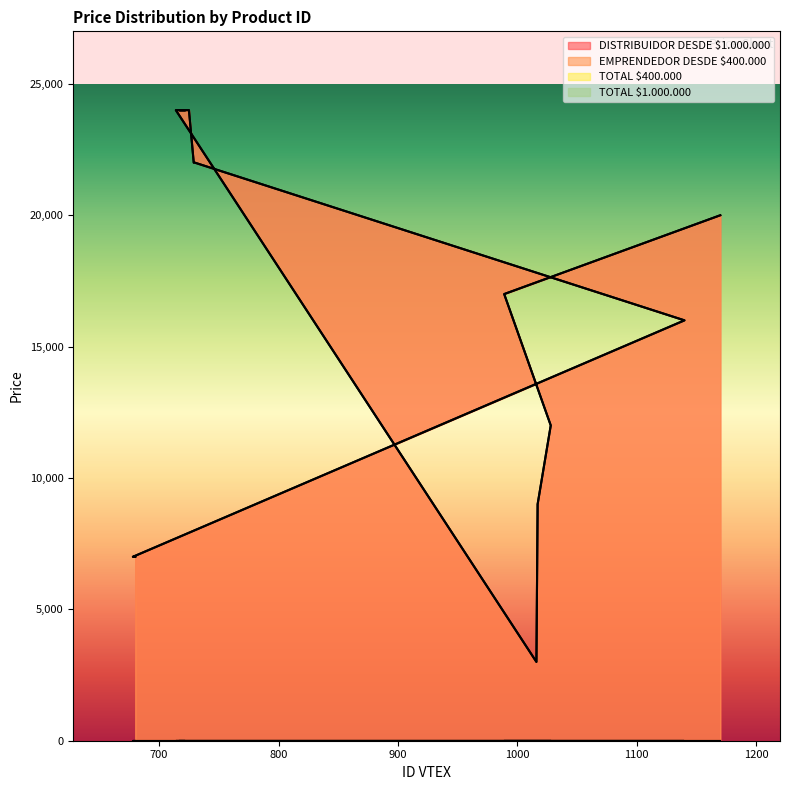

What is the average value of the DISTRIBUIDOR DESDE $1.000.000 series?

15867